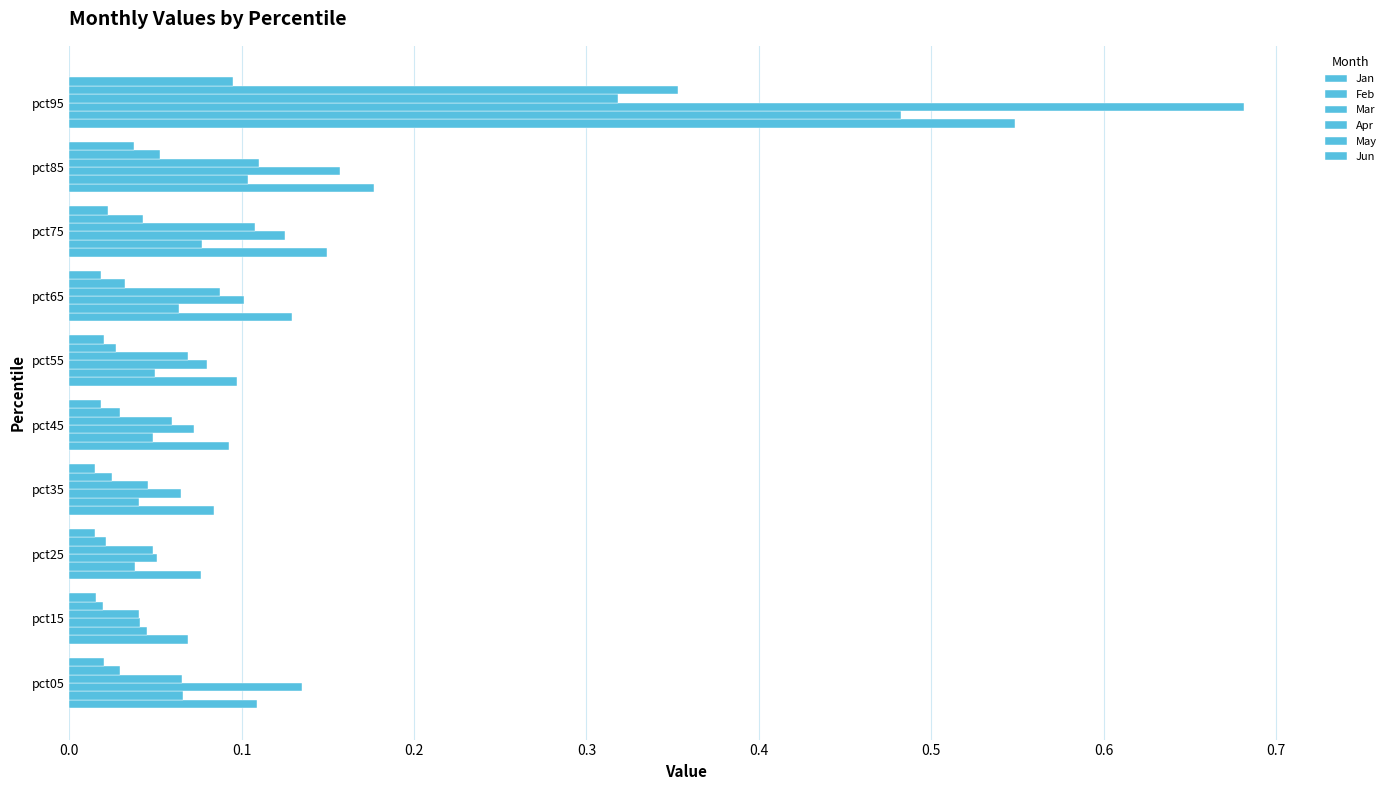

How many distinct data groups are displayed?

6